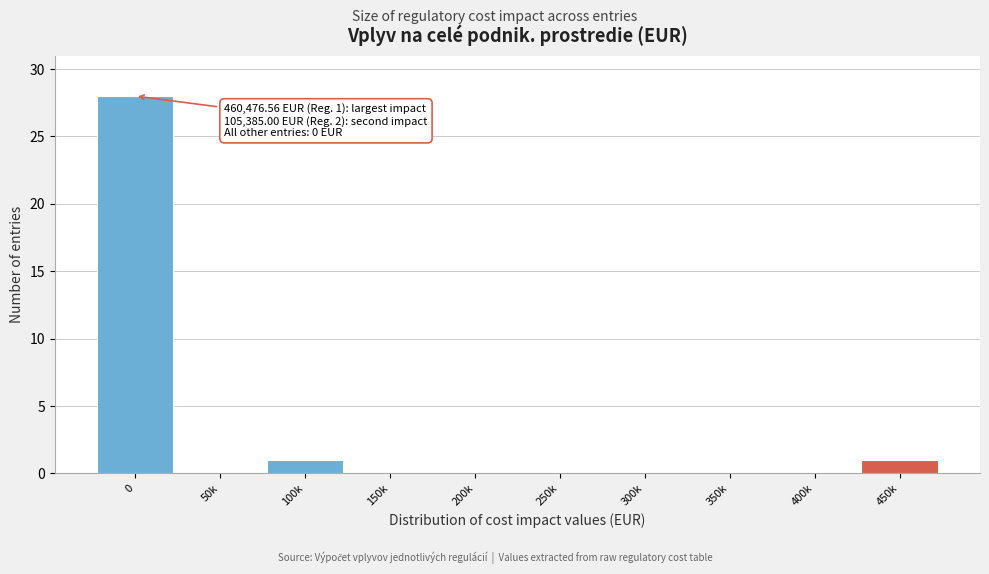

Reading right to left, list all the values displayed in this chart.

450k=1	400k=0	350k=0	300k=0	250k=0	200k=0	150k=0	100k=1	50k=0	0=28